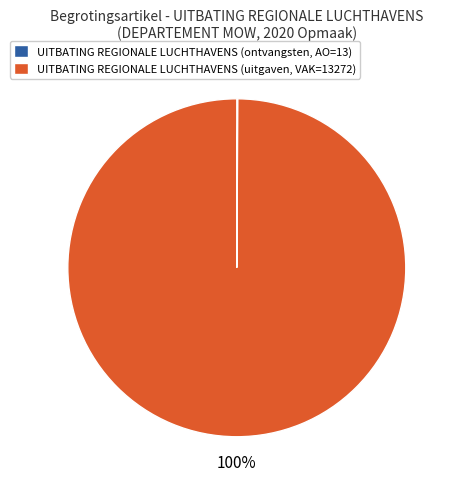

Which slice is the largest?

UITBATING REGIONALE LUCHTHAVENS (uitgaven, VAK=13272)